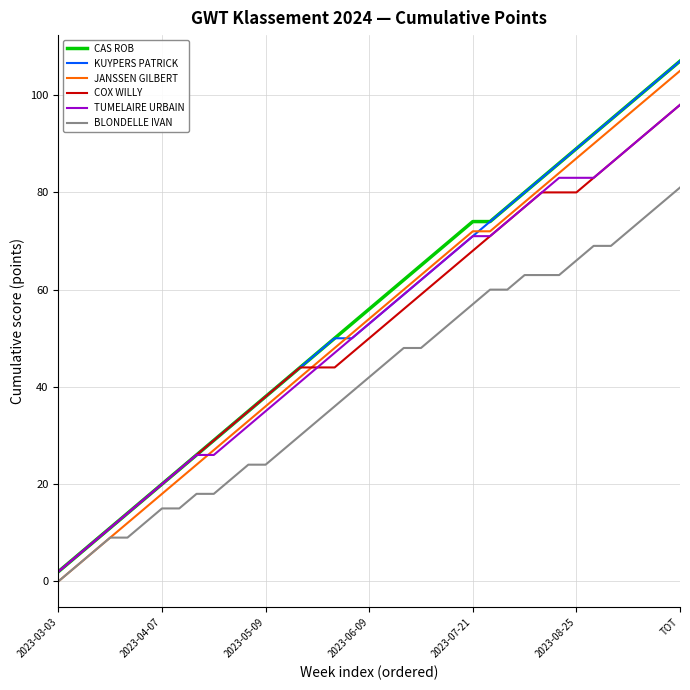

What is the average value of the BLONDELLE IVAN series?

41